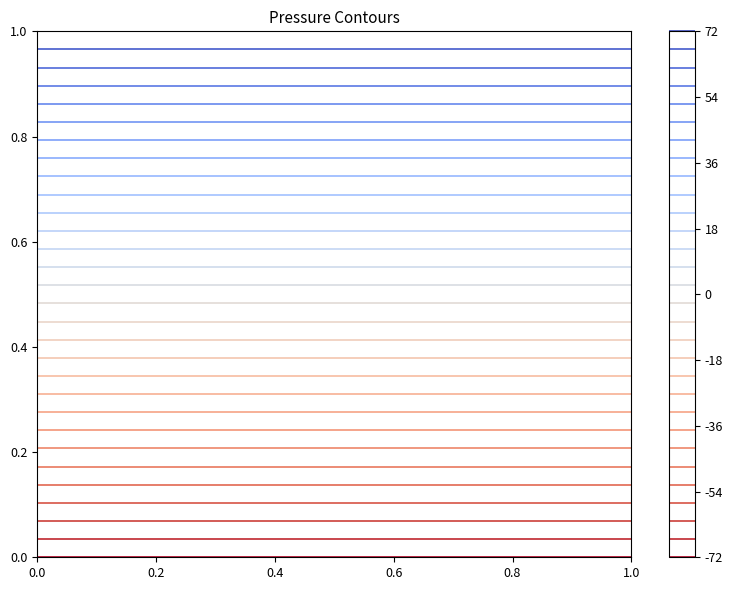

True or false: IDSINAS_FUENTES_FINANCIACION has more than 0 points higher than both neighbors.

True